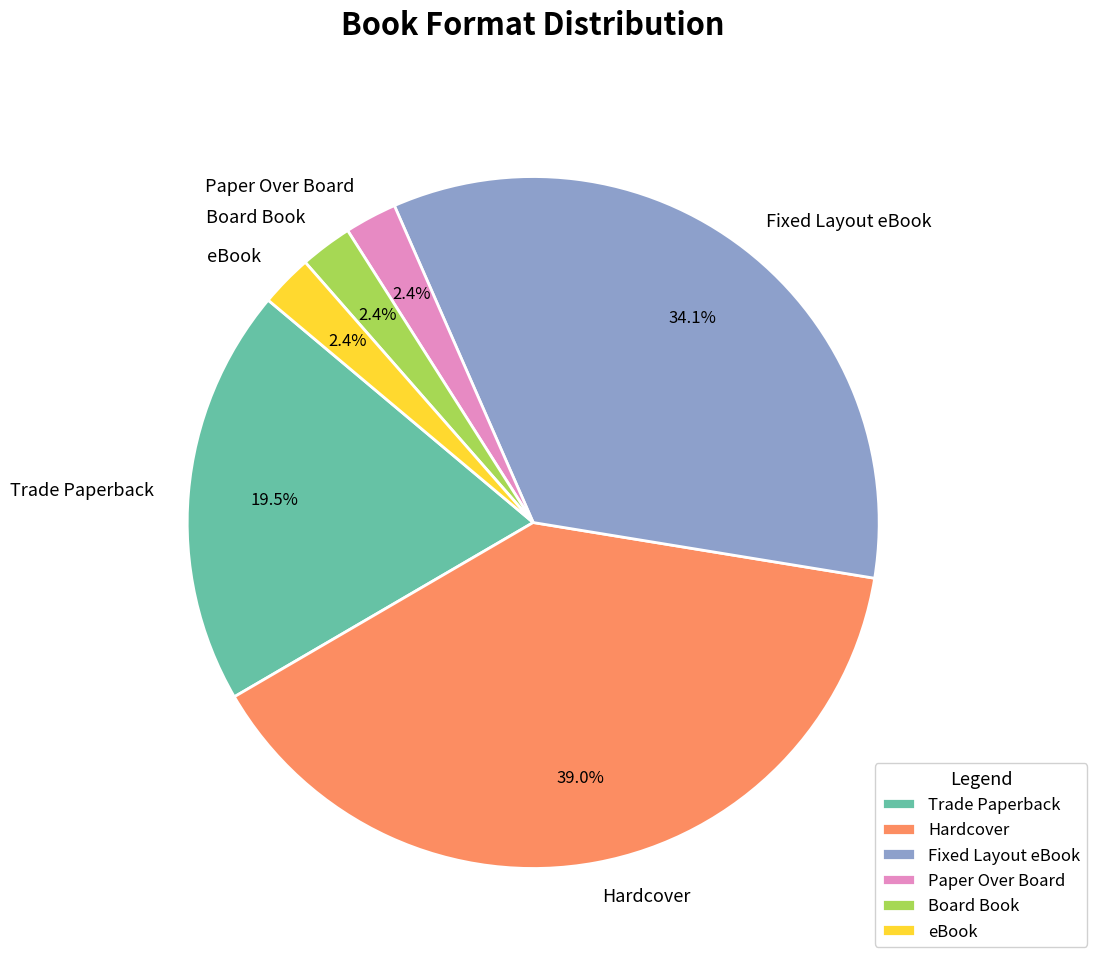

Is it true that Trade Paperback is 10% of the pie?

False